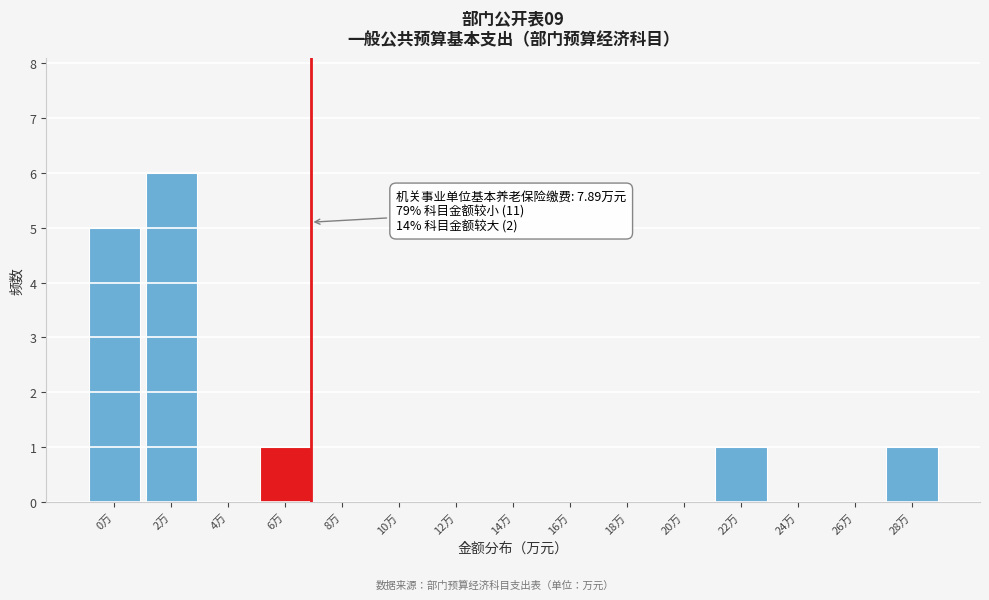

Reading left to right, what are all the values shown in this chart?

0万=5	2万=6	4万=0	6万=1	8万=0	10万=0	12万=0	14万=0	16万=0	18万=0	20万=0	22万=1	24万=0	26万=0	28万=1